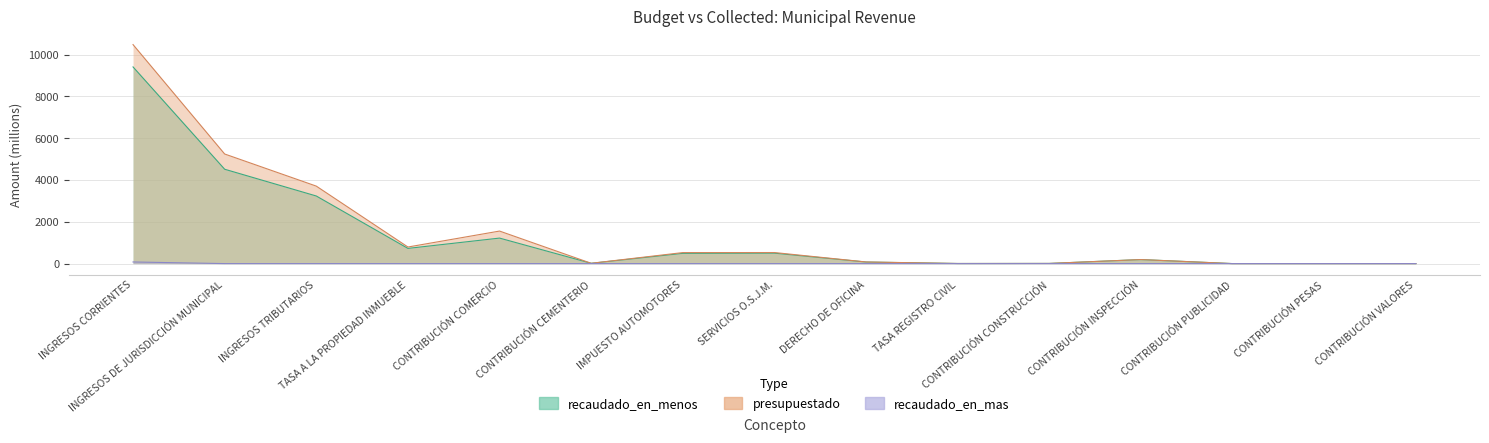

What is the maximum value for recaudado_en_mas?

77.6